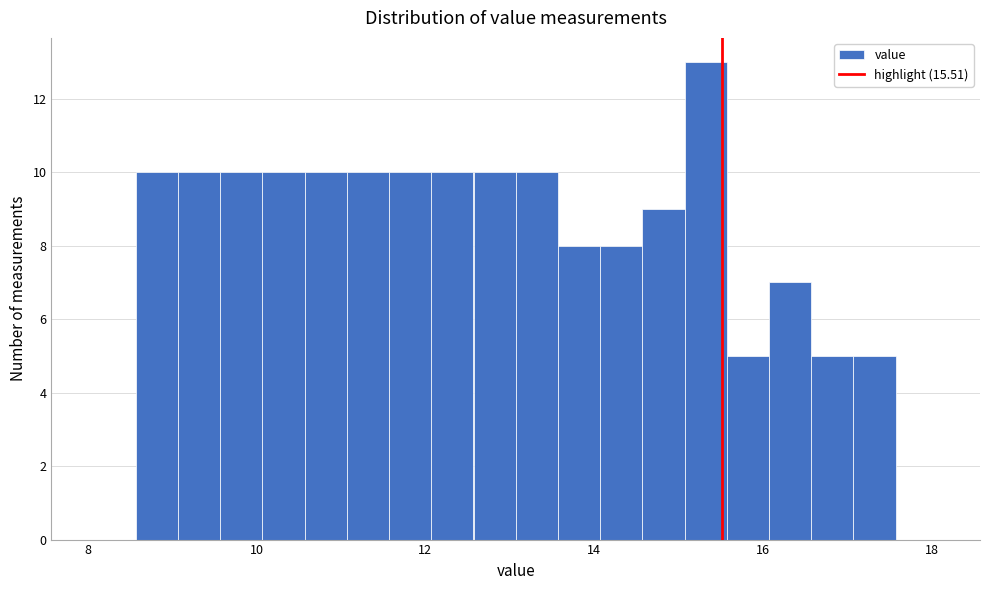

Read against the x-axis, roughly where is the centre of the tallest bar?

15.4